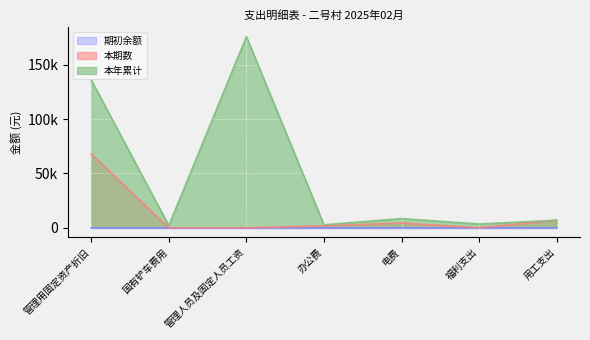

What is the total value across all series at 管理人员及固定人员工资?

175968.0